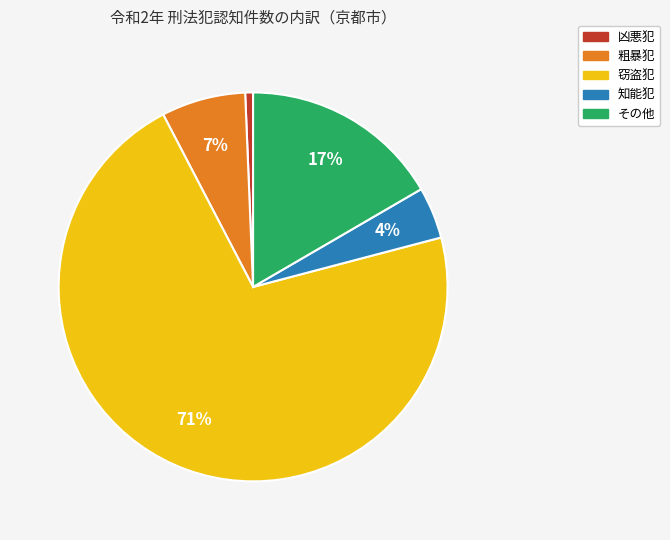

What is the smallest slice in the pie chart?

凶悪犯